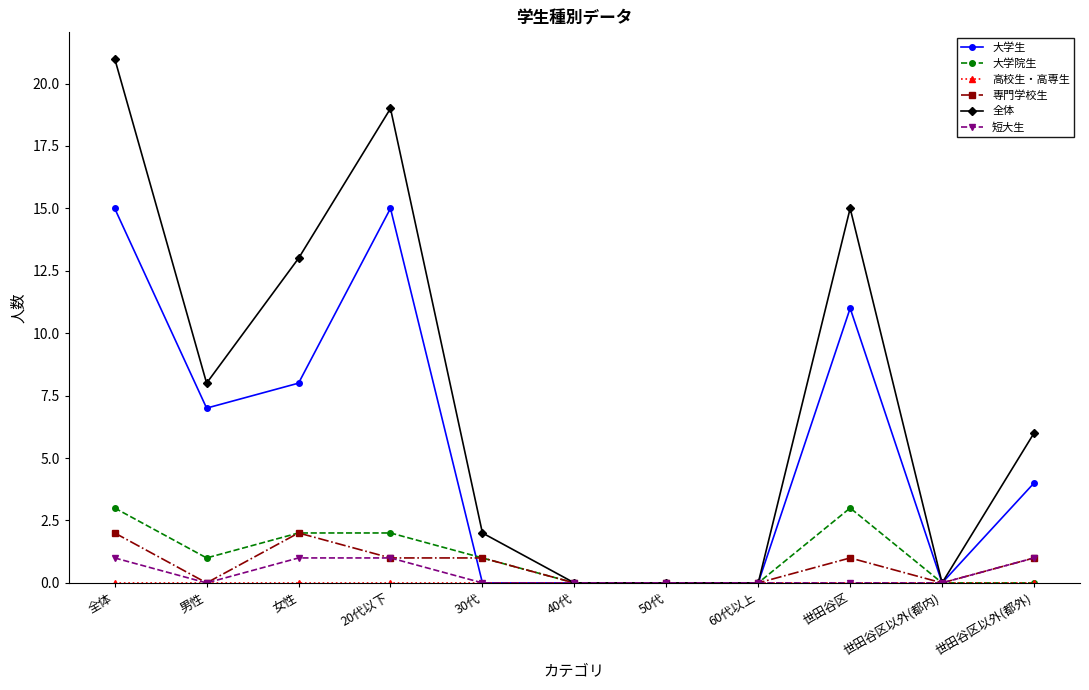

How many data points in 専門学校生 are less than 1?

5